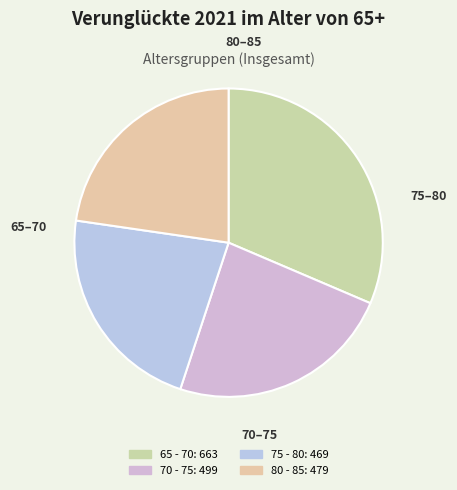

What percentage is the 65 - 70 slice, to the nearest percent?

31%